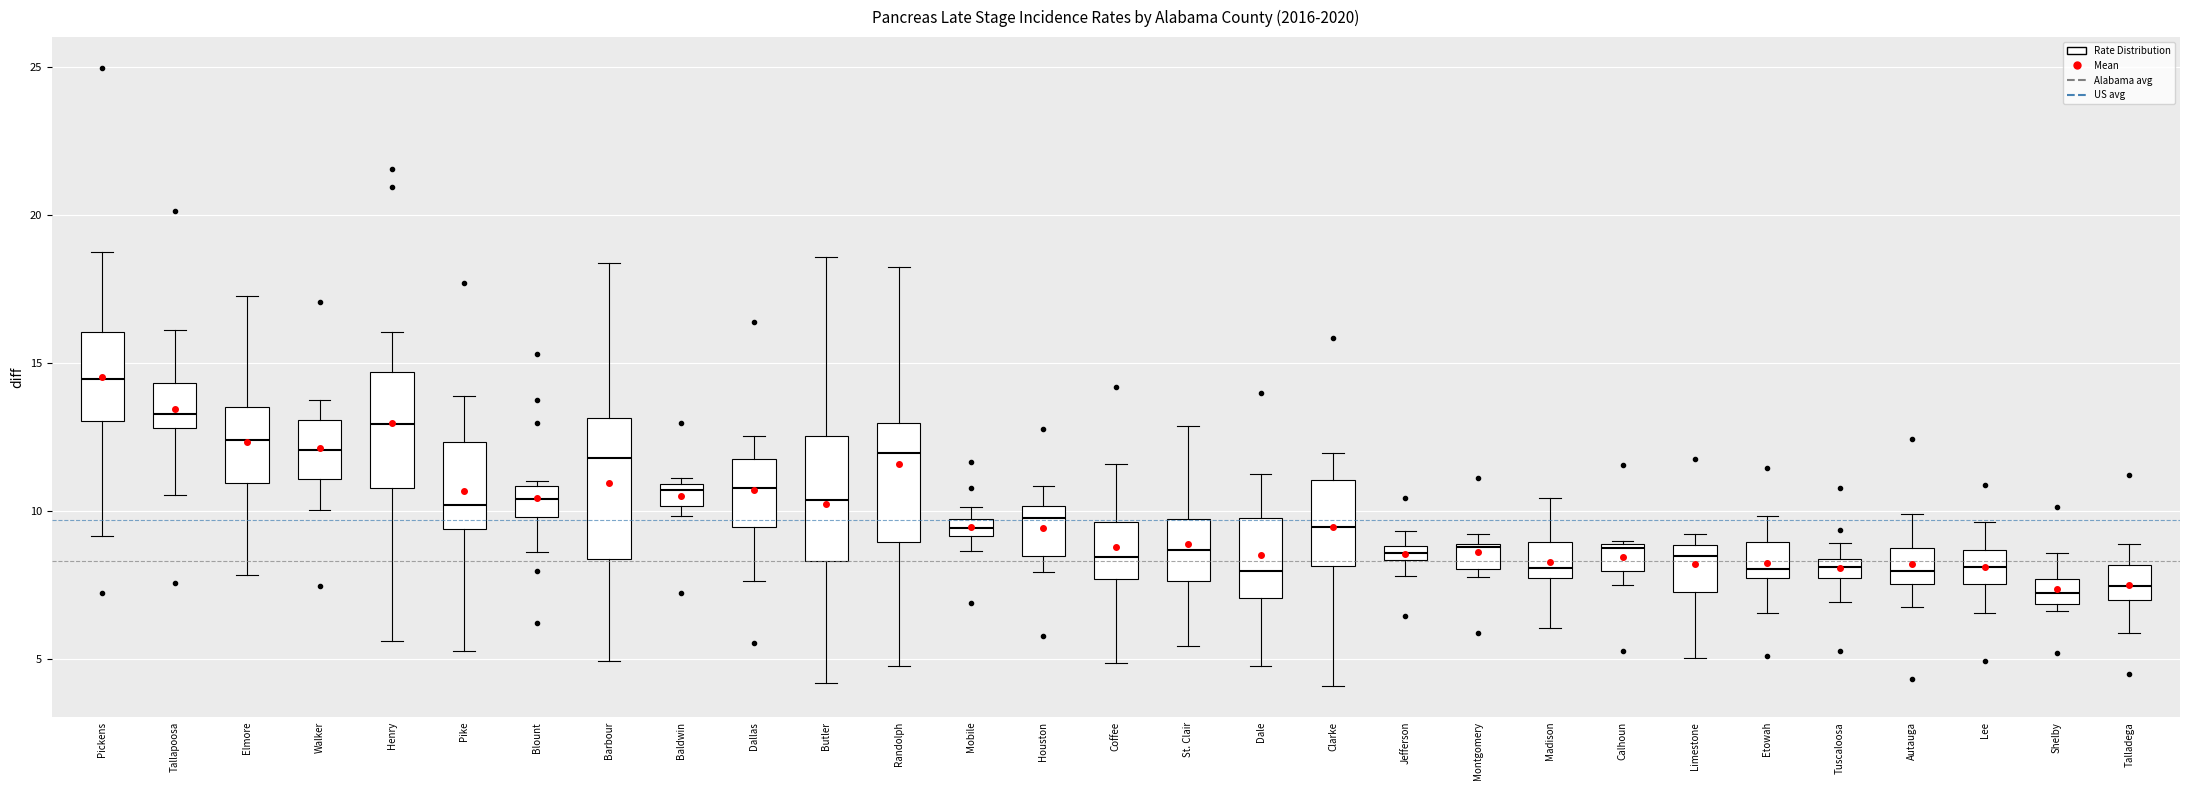

Which box has the highest median line?

Pickens